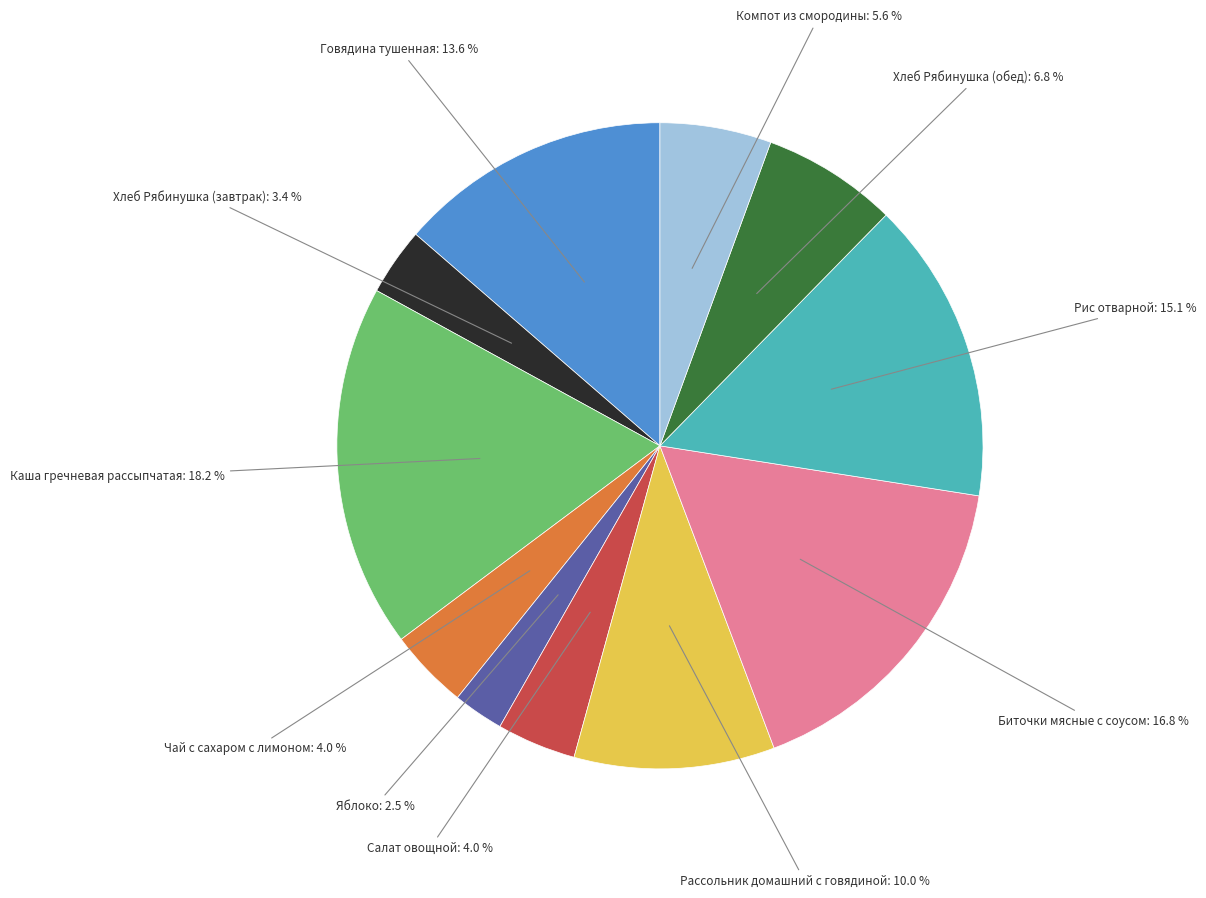

Is there a majority slice in this chart?

No